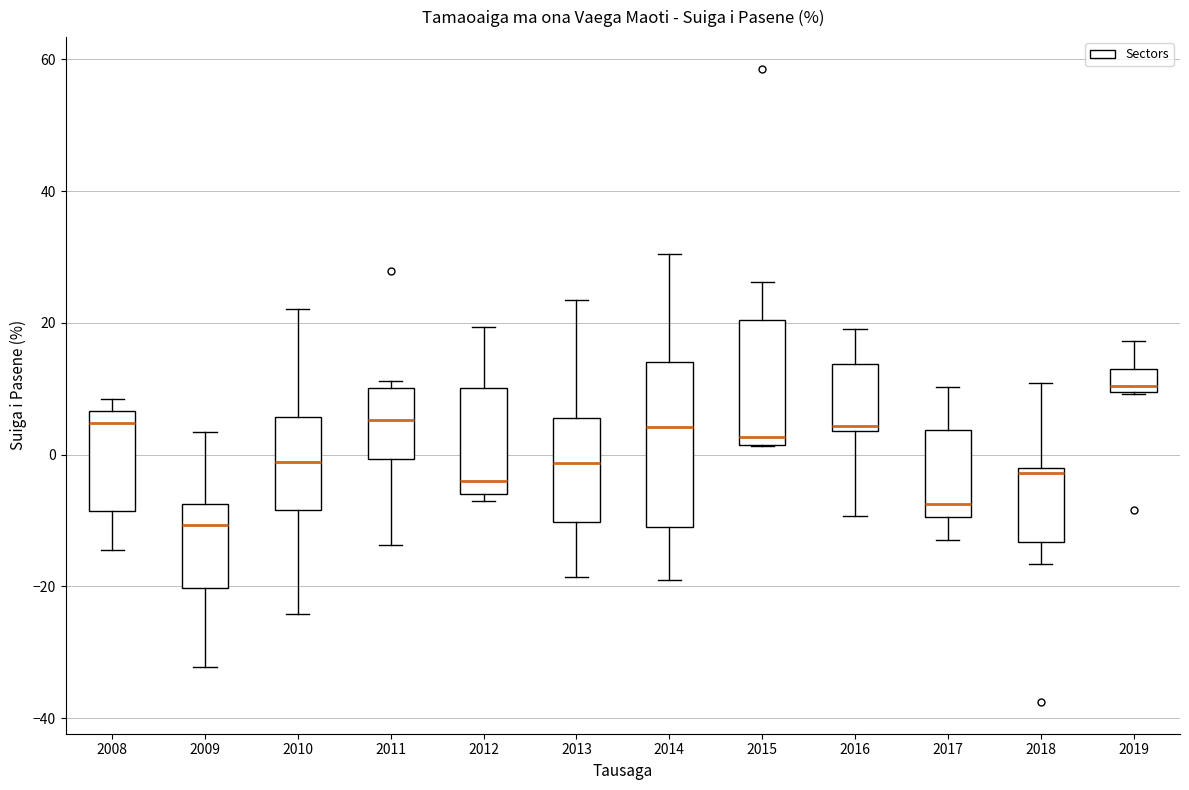

Which box's median line is the highest?

2019